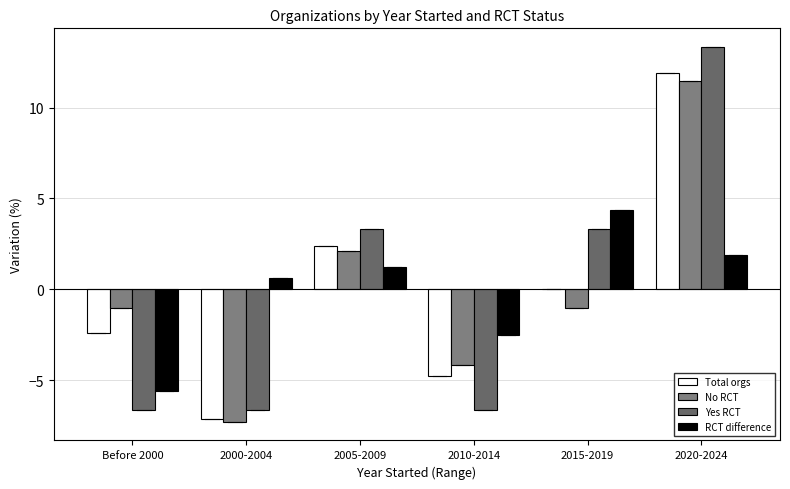

What is the highest value of the Yes RCT series?

13.3